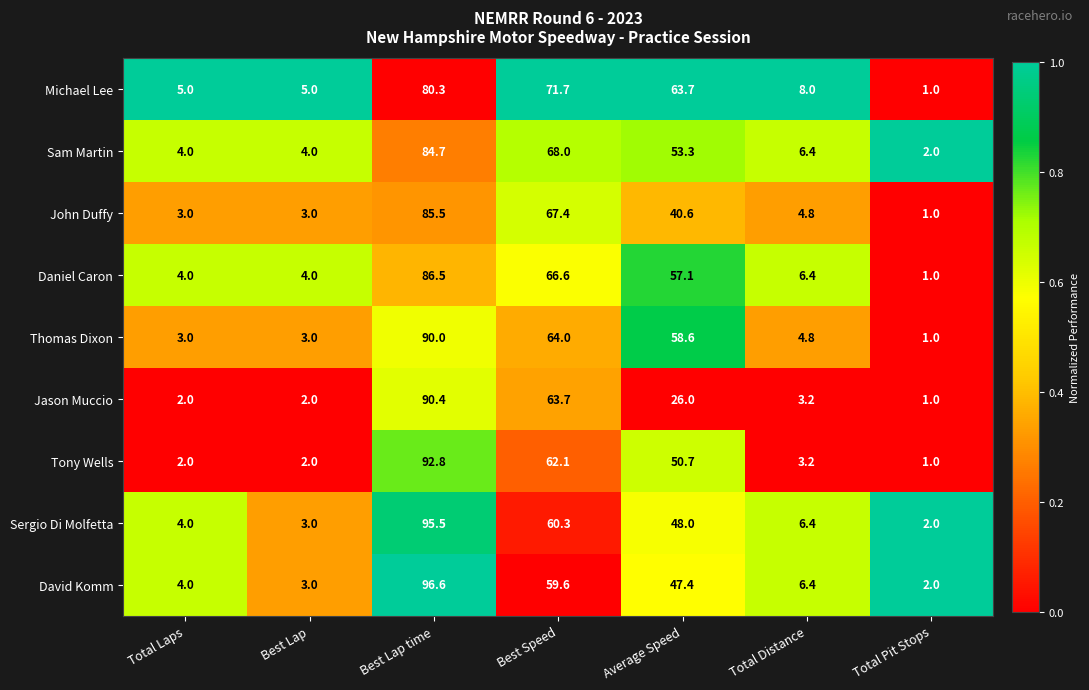

The value of Jason Muccio at Total Laps is 2.0. True or false?

True